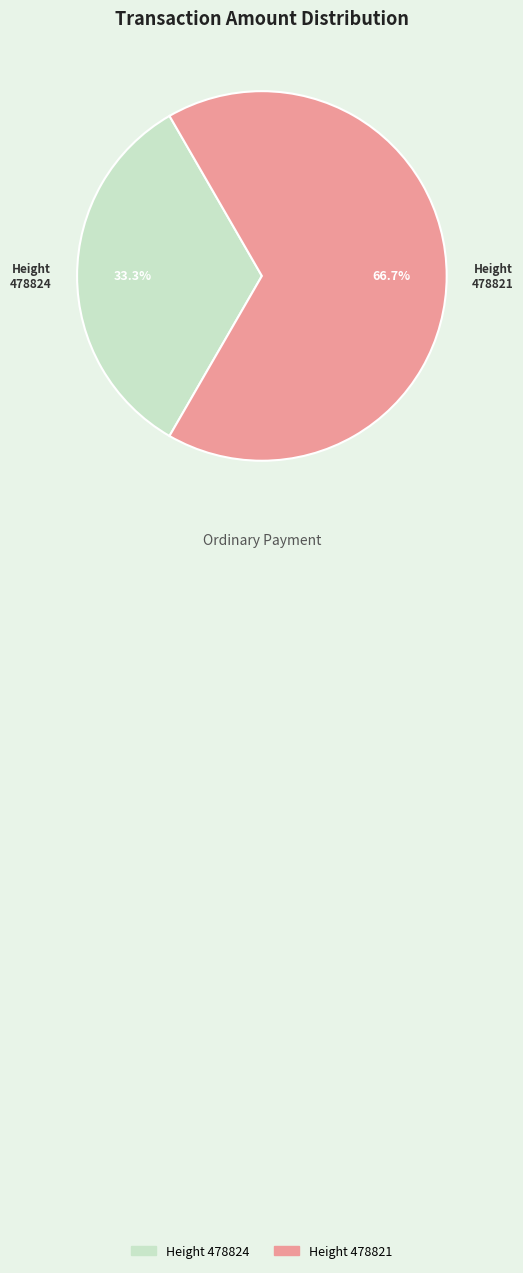

What is the smallest slice in the pie chart?

Height 478824